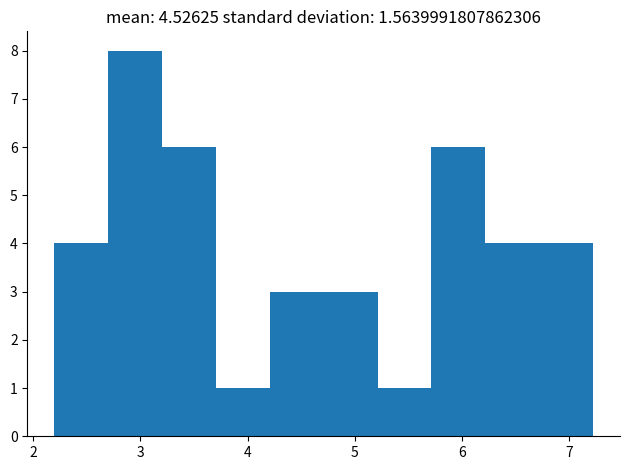

Reading left to right, list every bar in this chart as the range it spans on the x-axis followed by its height. Neither the bar edges nor the heights are printed on the chart, so give them approximately, as read against the axes.

2.2 to 2.7: 4
2.7 to 3.2: 8
3.2 to 3.7: 6
3.7 to 4.2: 1
4.2 to 4.7: 3
4.7 to 5.2: 3
5.2 to 5.7: 1
5.7 to 6.2: 6
6.2 to 6.7: 4
6.7 to 7.2: 4